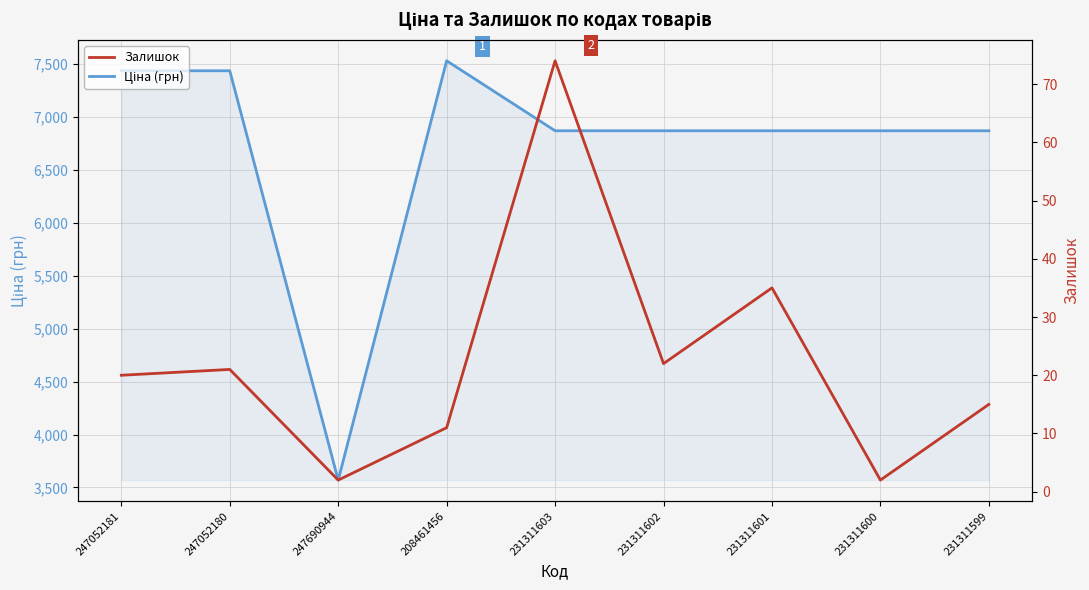

Which category has the lowest value in the Ціна (грн) series?

247690944